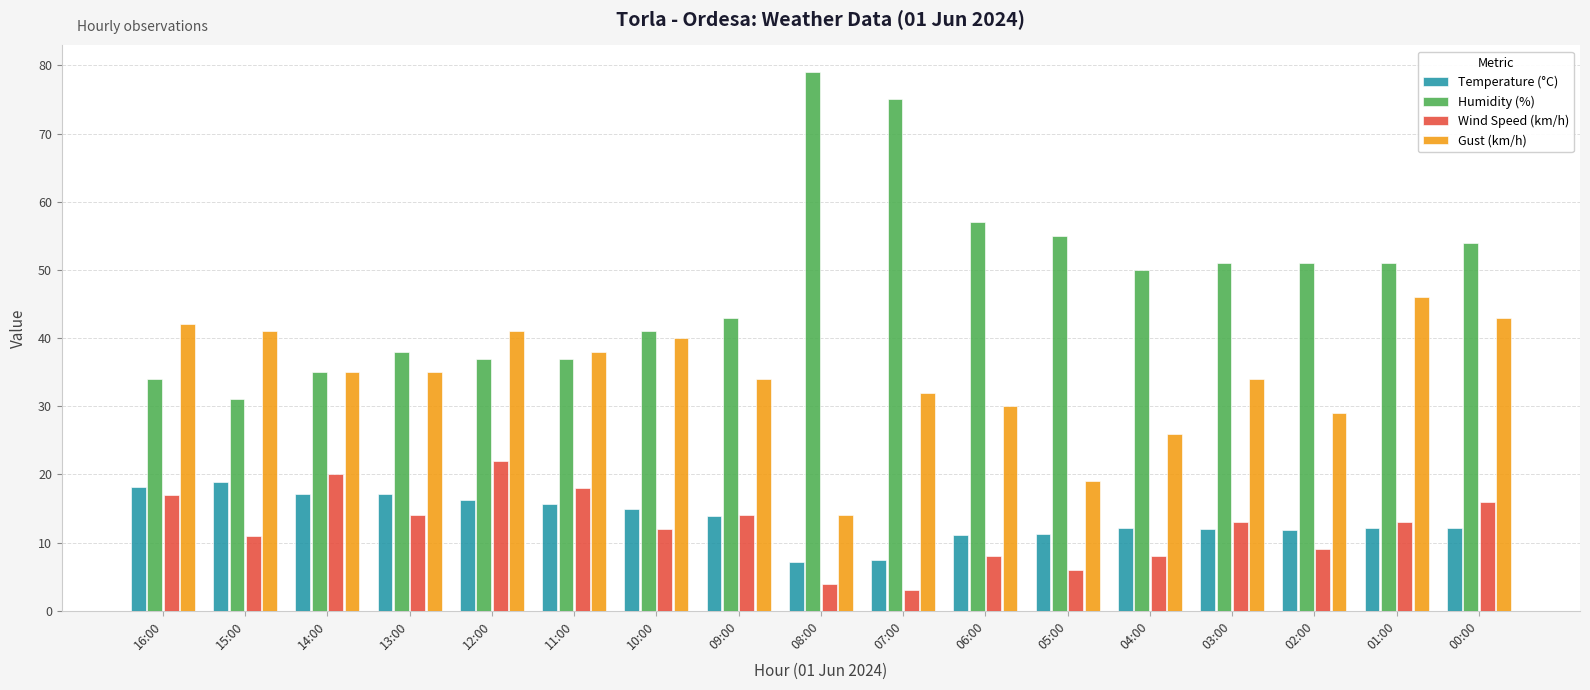

What is the total value across all series at 01:00?

122.2